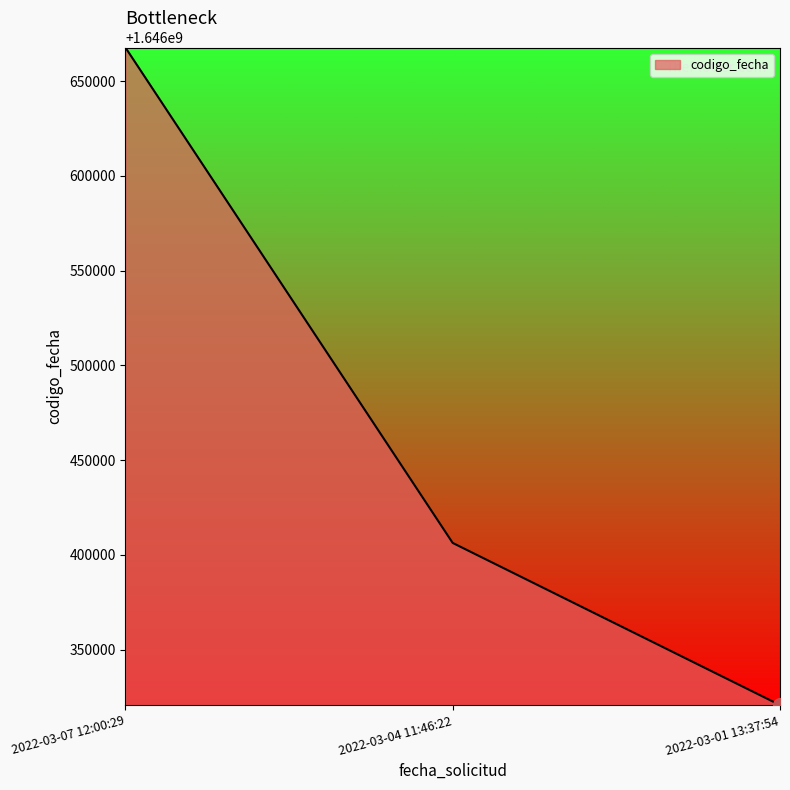

How many series are shown in this chart?

1